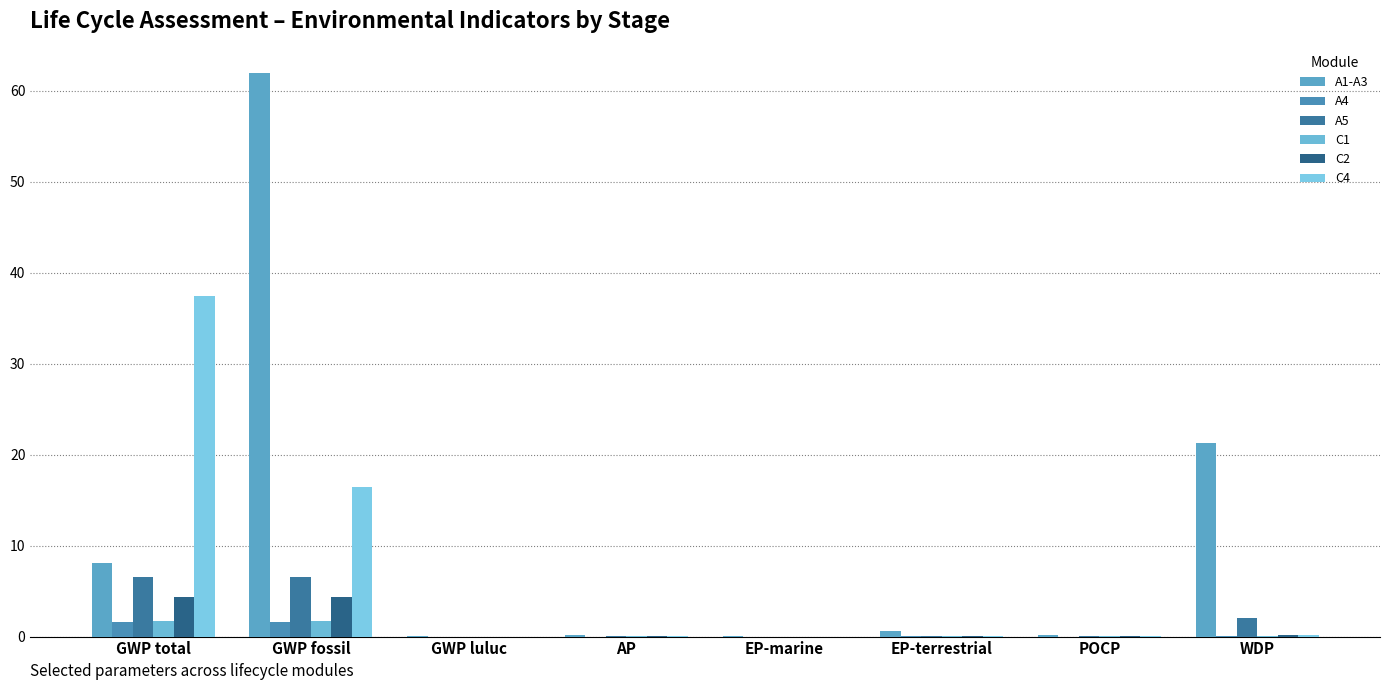

What is the maximum value shown in the chart?

62.0